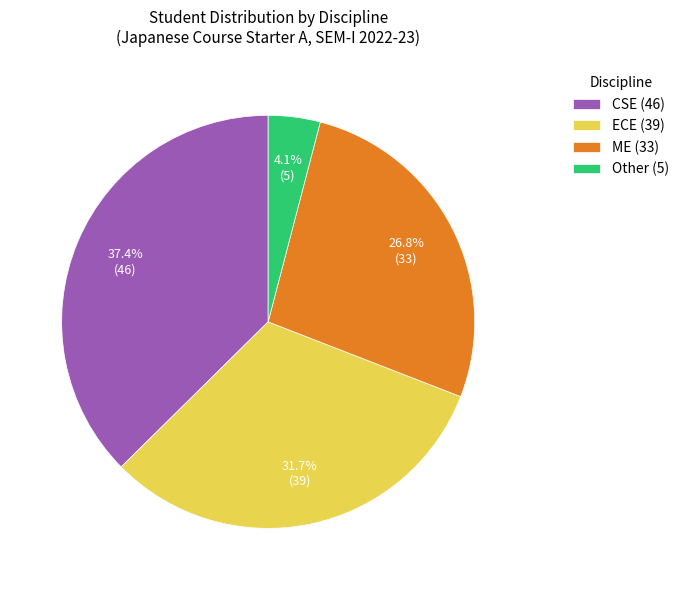

How many segments does this pie chart have?

4